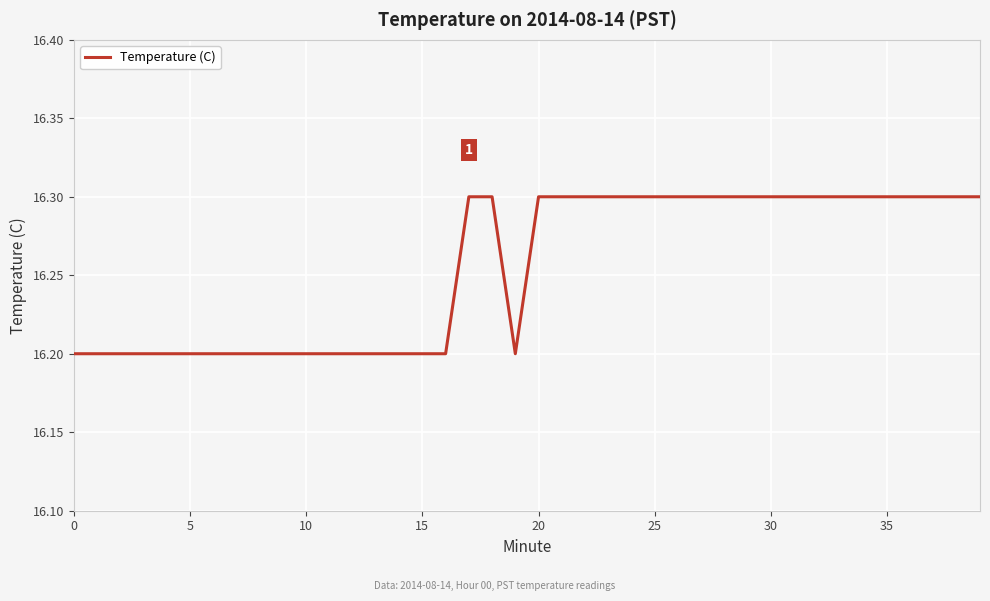

What is the greatest value displayed?

16.3